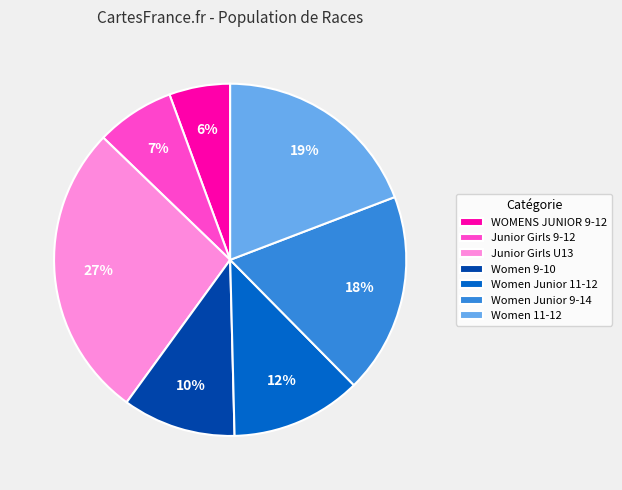

Which category has the biggest portion of the pie?

Junior Girls U13